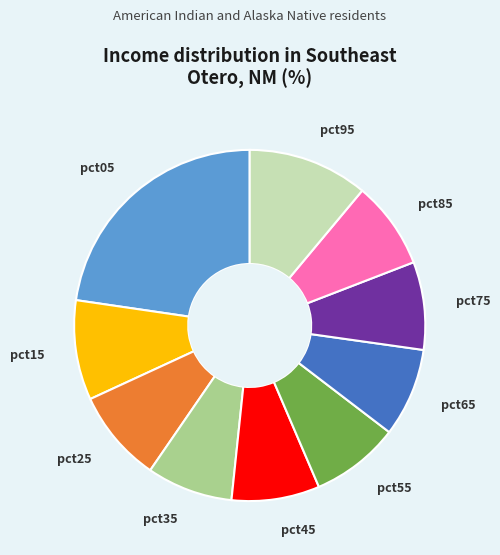

Count the number of slices in the pie.

10